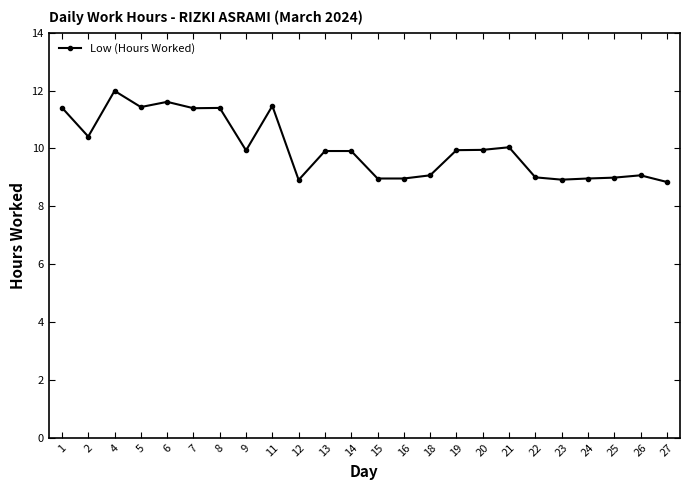

The chart shows a value of 9.9 at 13. True or false?

True